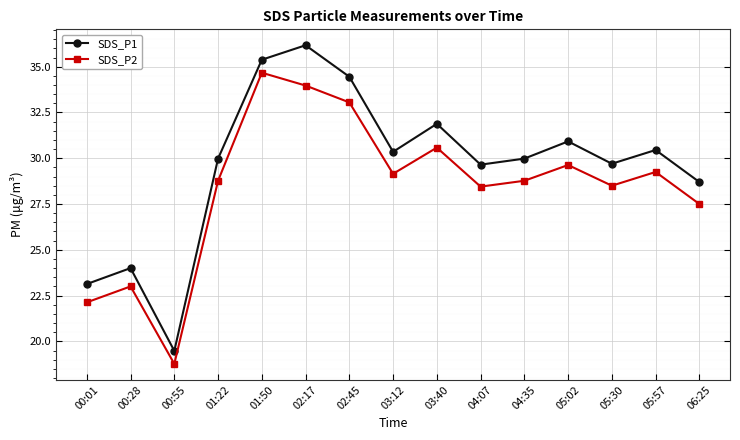

At which label does SDS_P1 reach its peak?

02:17